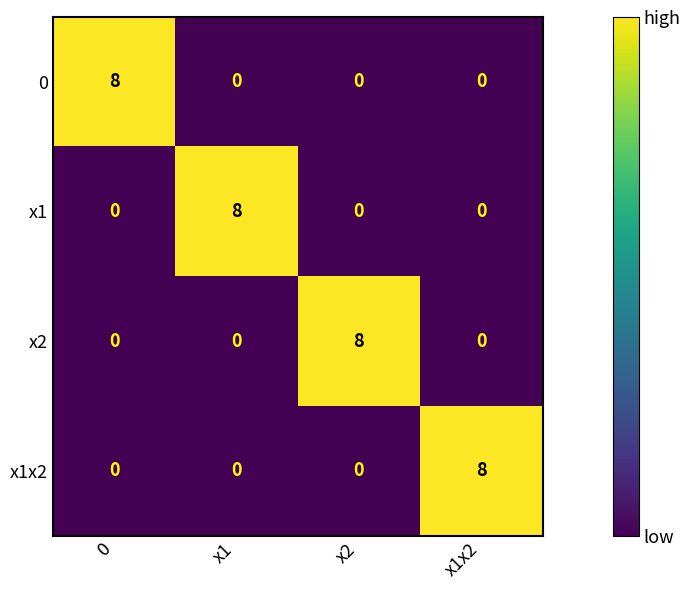

Reading left to right, transcribe all the data shown in this chart.

0: 0=8	x1=0	x2=0	x1x2=0
x1: 0=0	x1=8	x2=0	x1x2=0
x2: 0=0	x1=0	x2=8	x1x2=0
x1x2: 0=0	x1=0	x2=0	x1x2=8